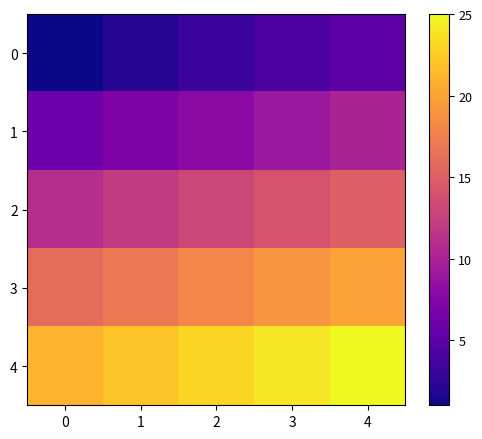

Rank the series by their maximum value, from lowest to highest.

0, 1, 2, 3, 4